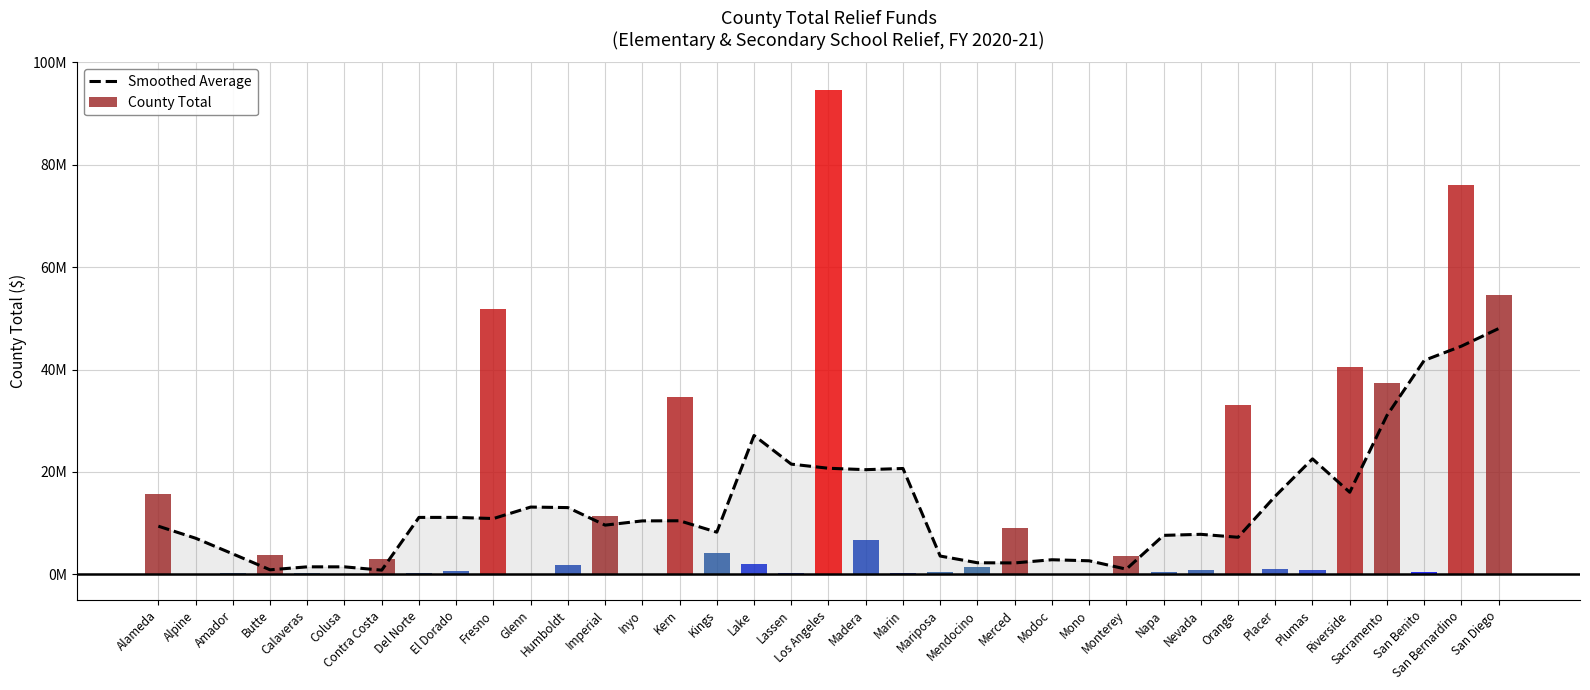

Where does the data first go above 10448156?

Del Norte